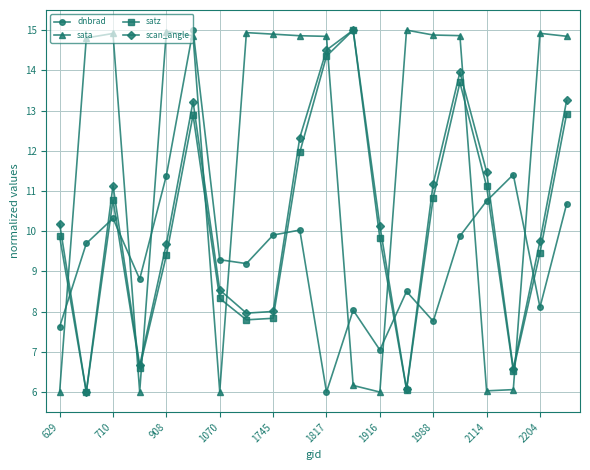

True or false: sata and dnbrad cross at least once.

True